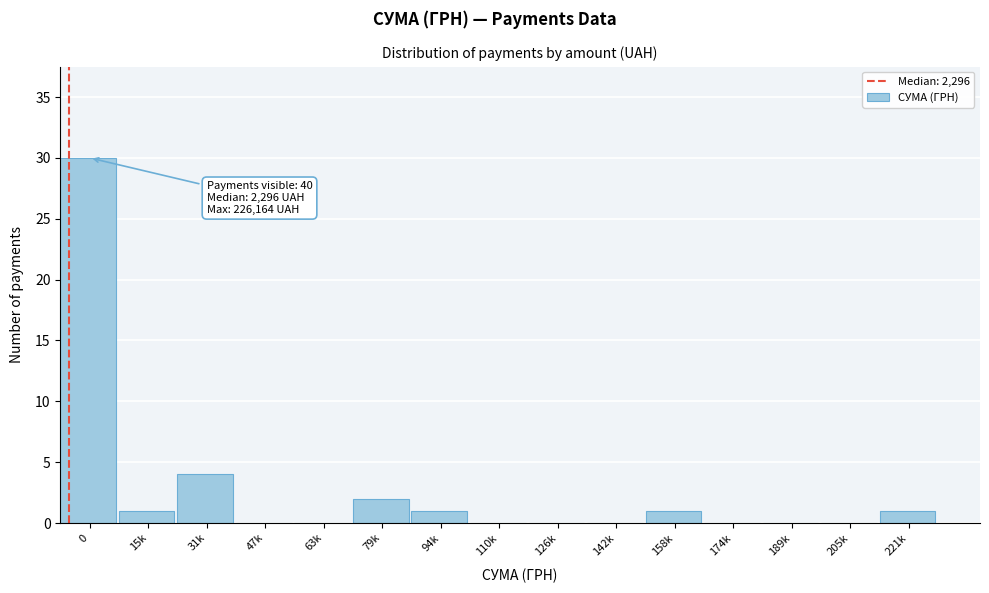

Reading right to left, list all the values displayed in this chart.

221k=1	205k=0	189k=0	174k=0	158k=1	142k=0	126k=0	110k=0	94k=1	79k=2	63k=0	47k=0	31k=4	15k=1	0=30